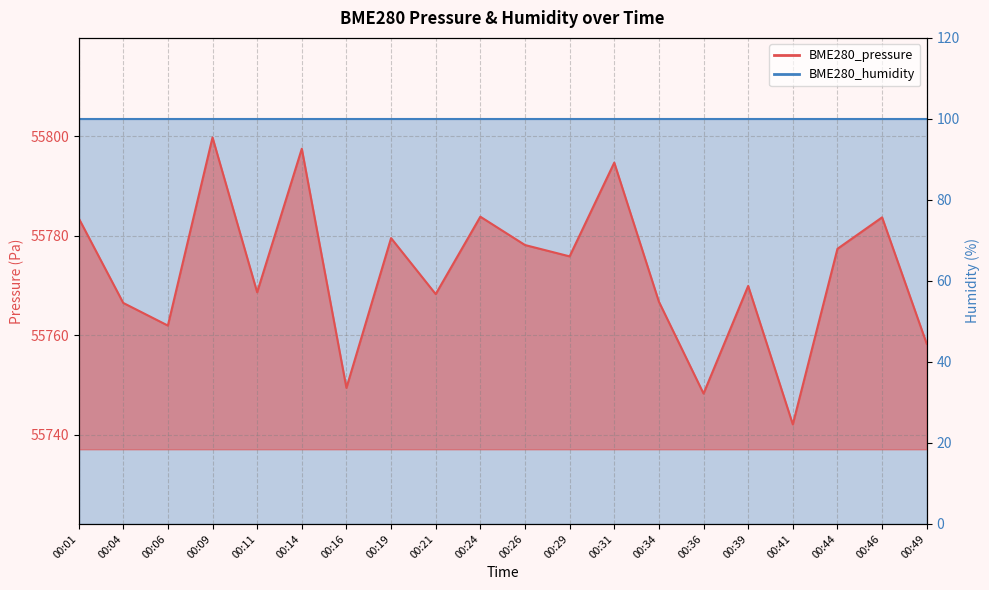

Reading left to right, transcribe all the data shown in this chart.

55783.5	55766.5	55761.9	55799.7	55768.6	55797.4	55749.4	55779.5	55768.2	55783.8	55778.1	55775.8	55794.7	55766.7	55748.3	55769.9	55742.1	55777.3	55783.7	55758.3